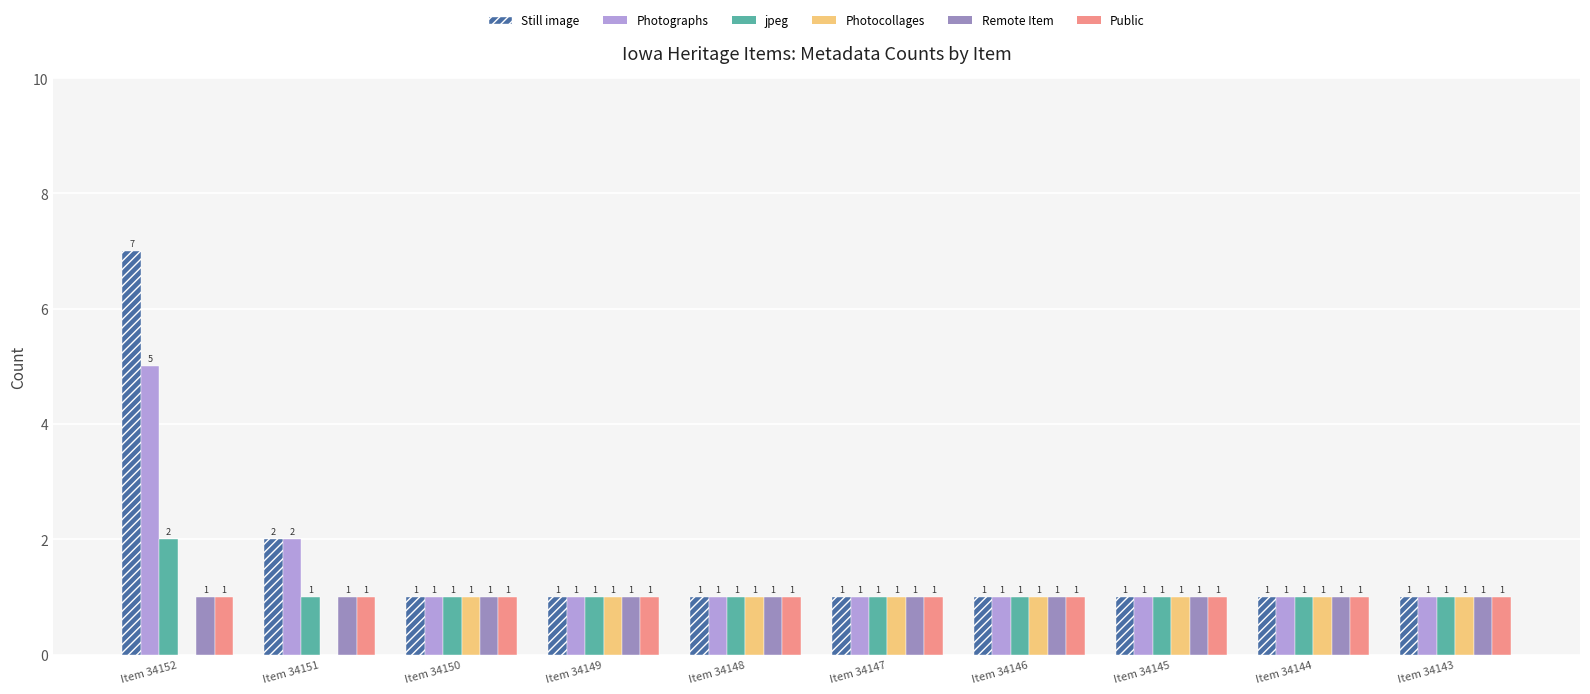

Is the value of Still image at Item 34149 greater than the value of Photographs at Item 34151?

No